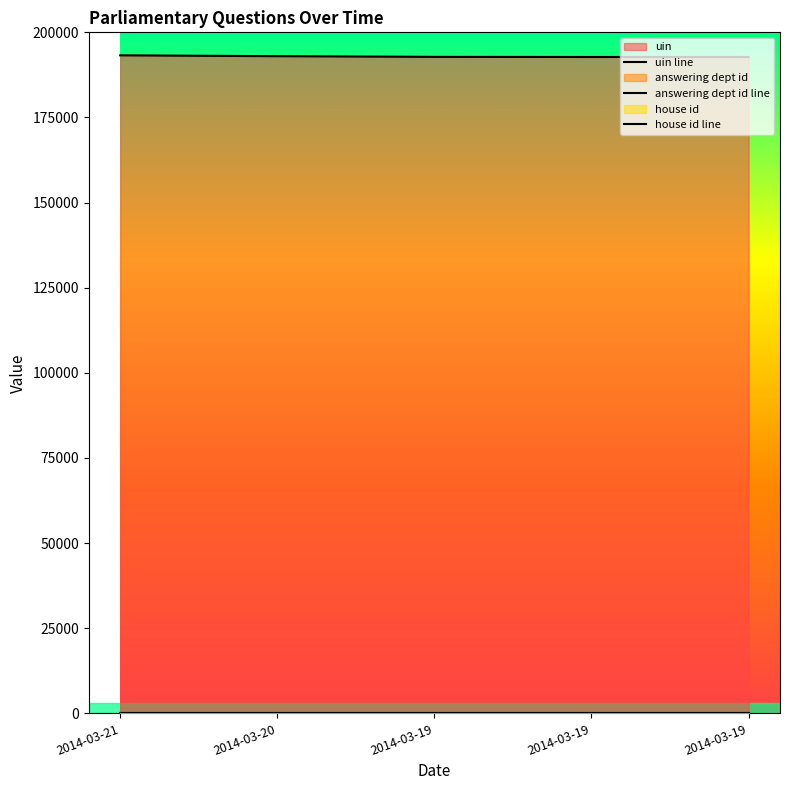

Which series has the largest total across all categories?

uin line